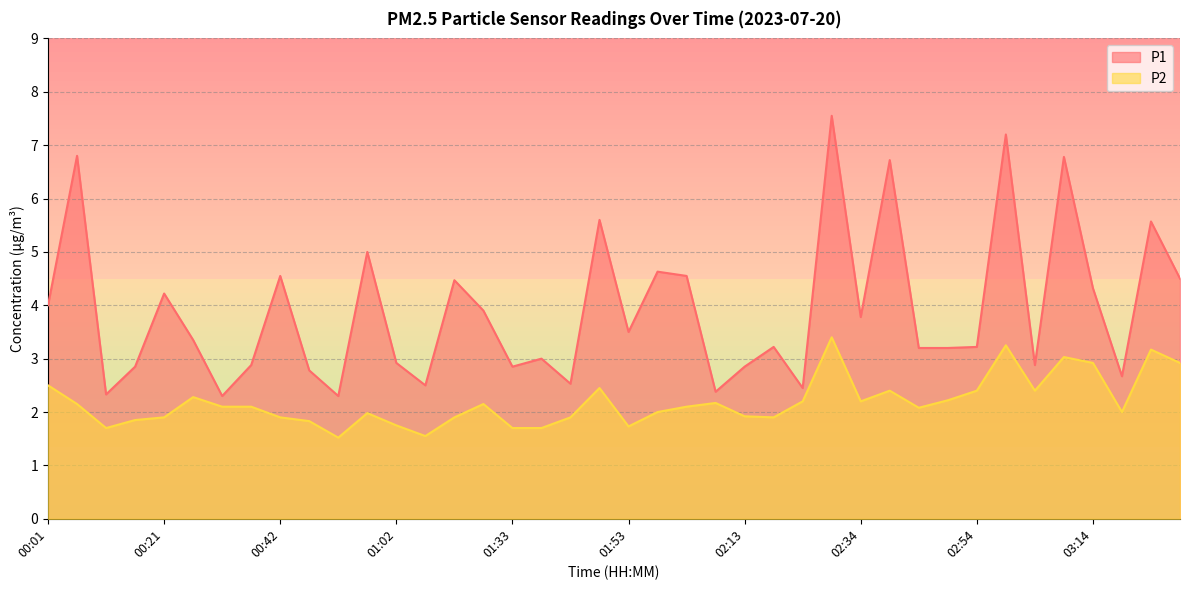

Rank the series at 00:37 from lowest to highest value.

P2, P1